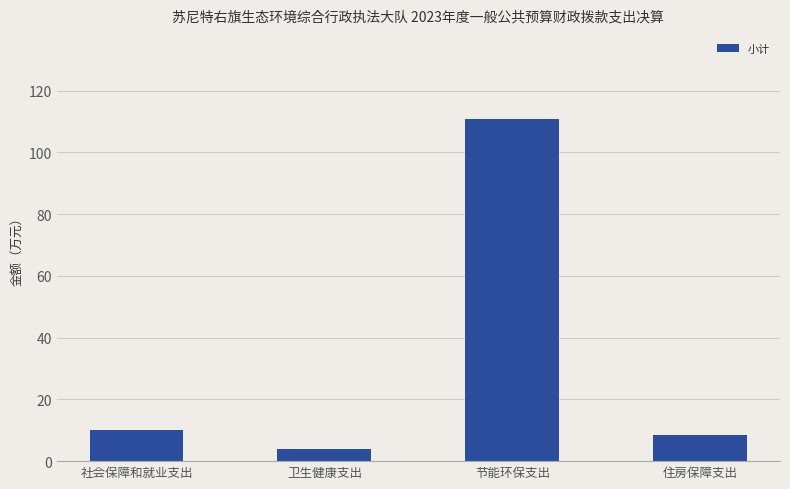

What value does the data have at 卫生健康支出?

4.0